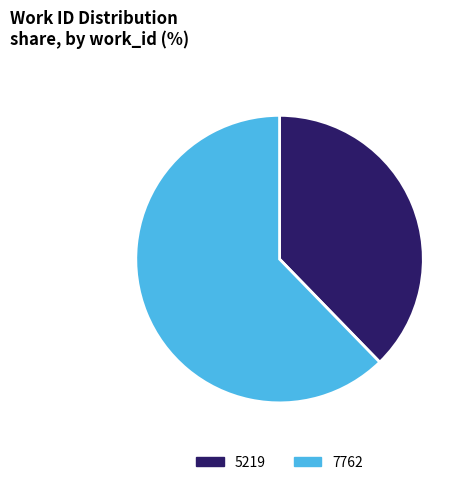

Which slice represents more than half of the pie?

7762